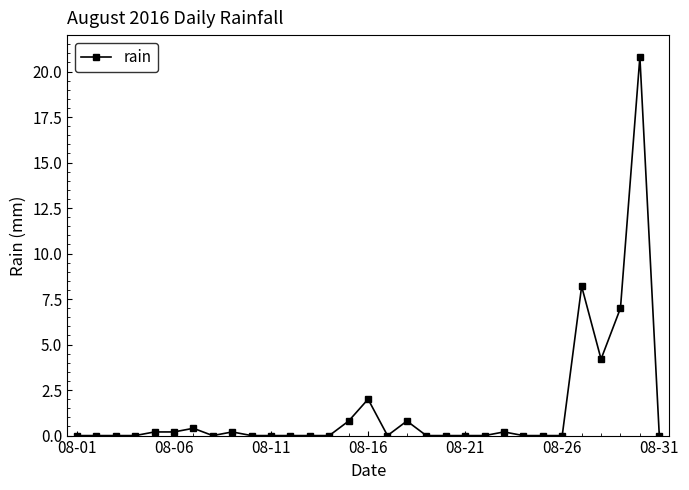

True or false: the data has more than 2 interior local peaks.

True